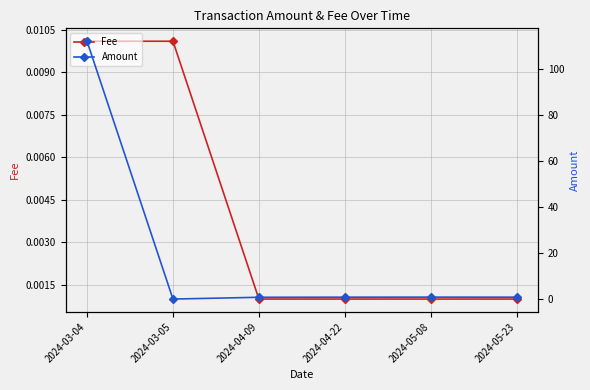

The Fee series shows 0.0 at 2024-04-22. True or false?

True